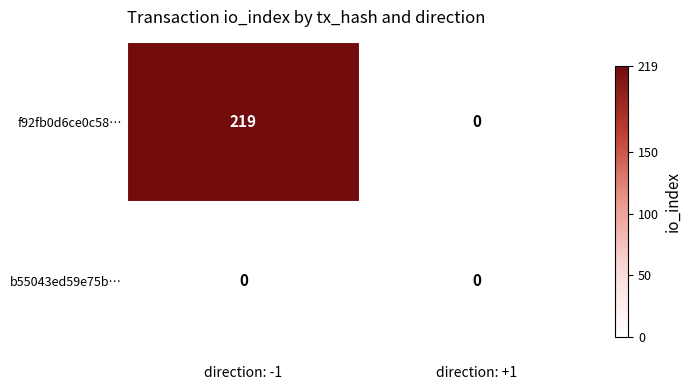

The value of f92fb0d6ce0c58… at direction: -1 is 83. True or false?

False